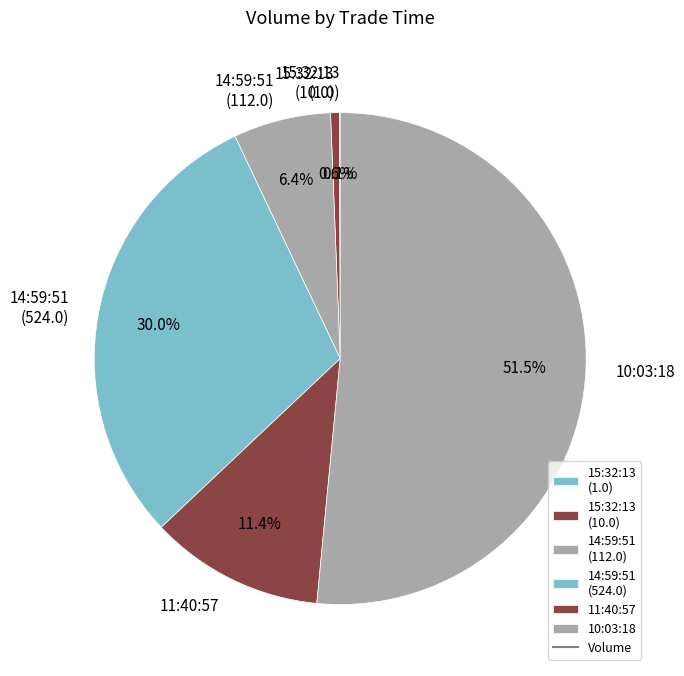

The 14:59:51 (112.0) slice represents 6% of the pie. True or false?

True